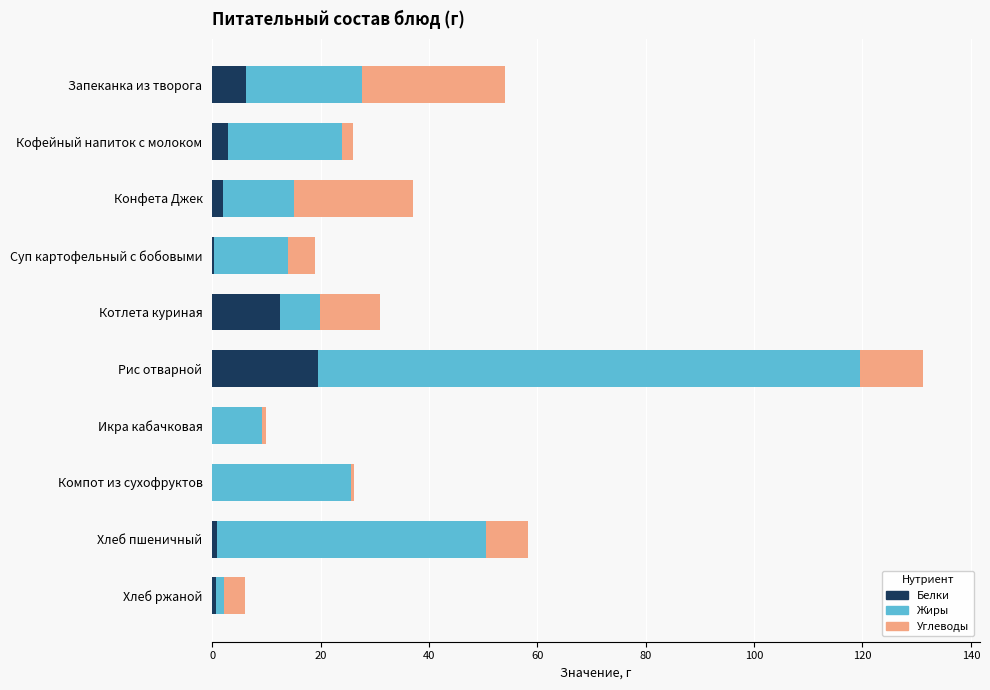

What is the highest value of the Белки series?

19.5